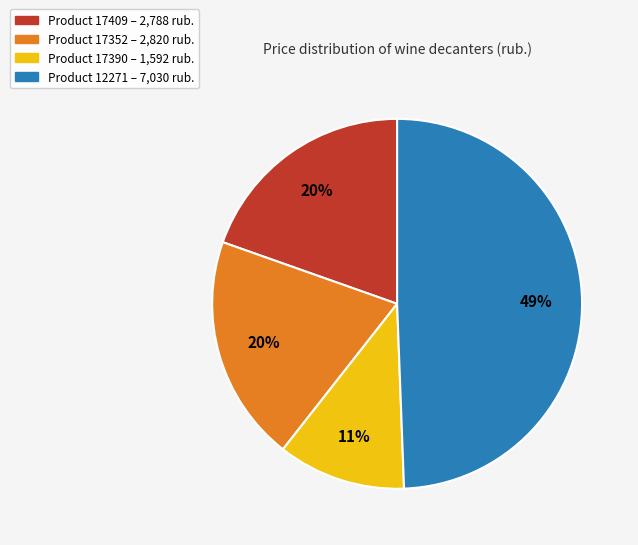

To the nearest percent, what is the difference between the largest and smallest slice percentages?

38%